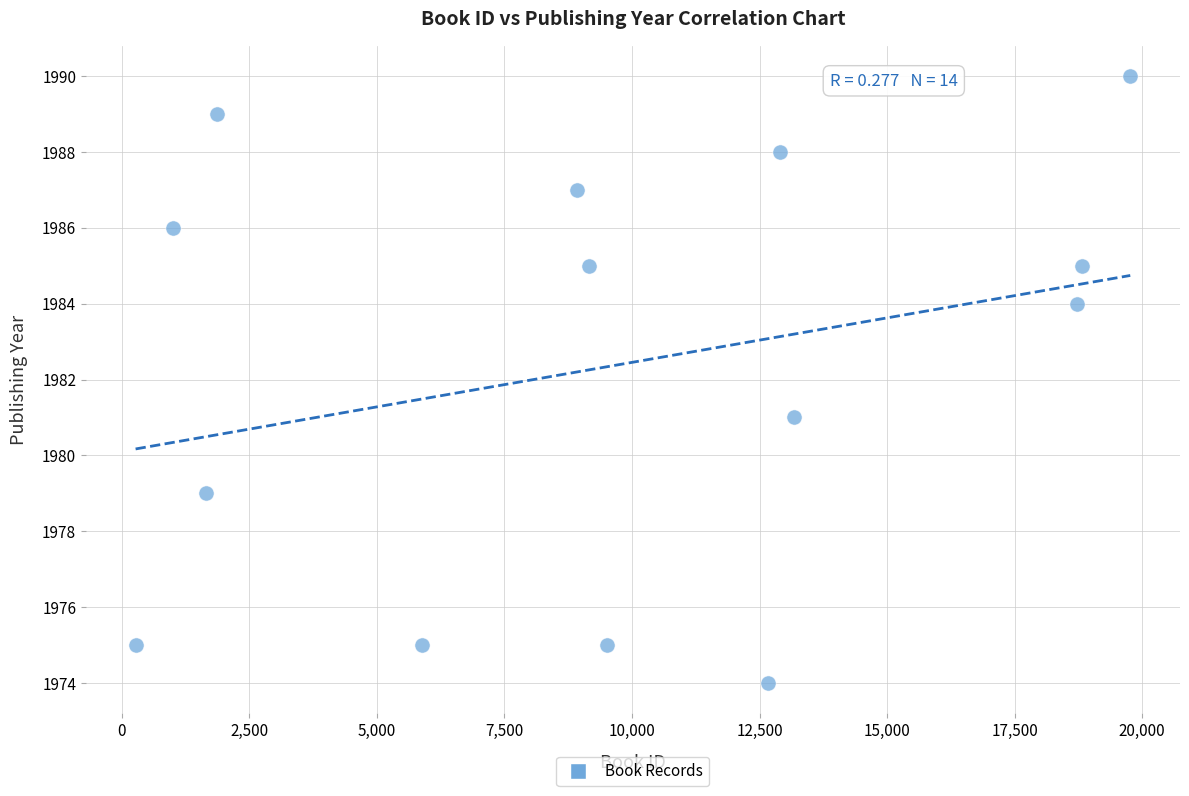

What Y value in the scatter plot is closest to 1982?

1981